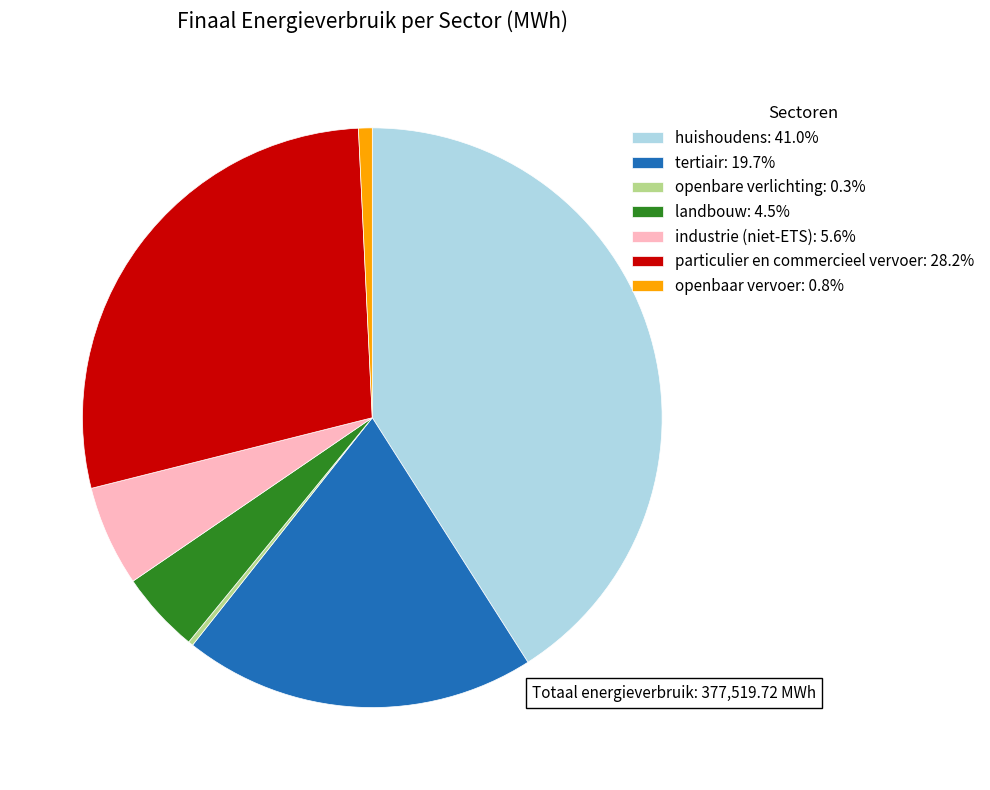

True or false: openbaar vervoer accounts for 6% of the total.

False